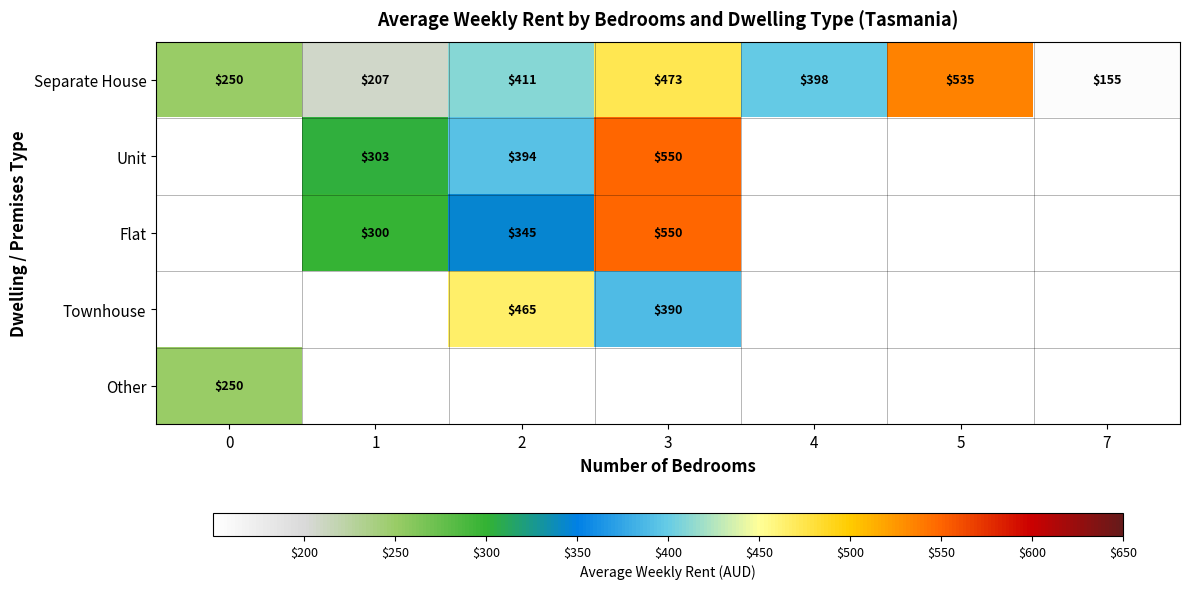

Where is Separate House nearest to the value 345?

4